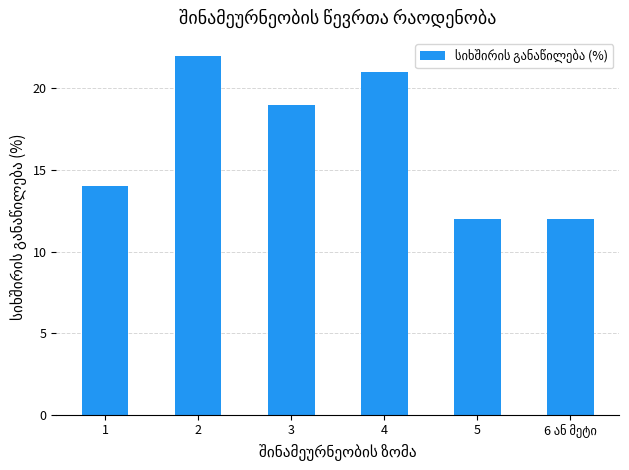

What is the sum of the values at 4 and 2?

43